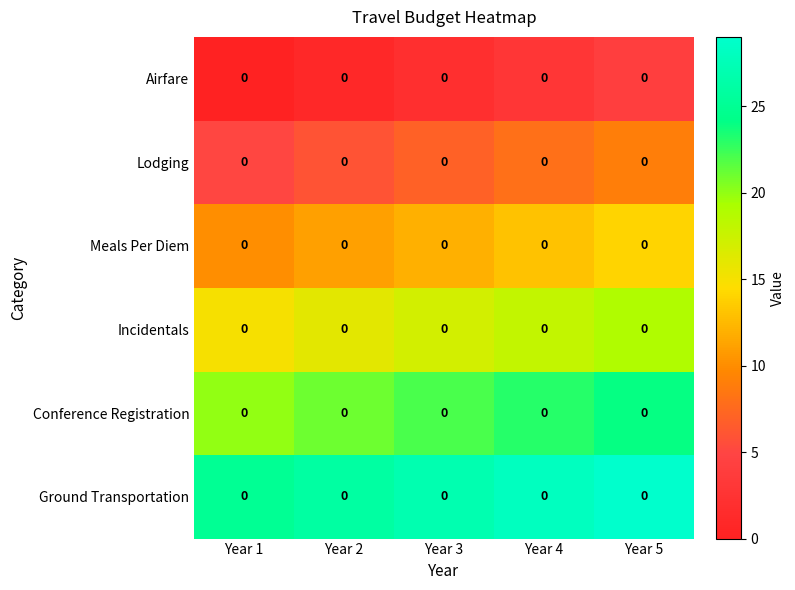

Reading right to left, transcribe all the data shown in this chart.

Airfare: Year 5=0	Year 4=0	Year 3=0	Year 2=0	Year 1=0
Lodging: Year 5=0	Year 4=0	Year 3=0	Year 2=0	Year 1=0
Meals Per Diem: Year 5=0	Year 4=0	Year 3=0	Year 2=0	Year 1=0
Incidentals: Year 5=0	Year 4=0	Year 3=0	Year 2=0	Year 1=0
Conference Registration: Year 5=0	Year 4=0	Year 3=0	Year 2=0	Year 1=0
Ground Transportation: Year 5=0	Year 4=0	Year 3=0	Year 2=0	Year 1=0